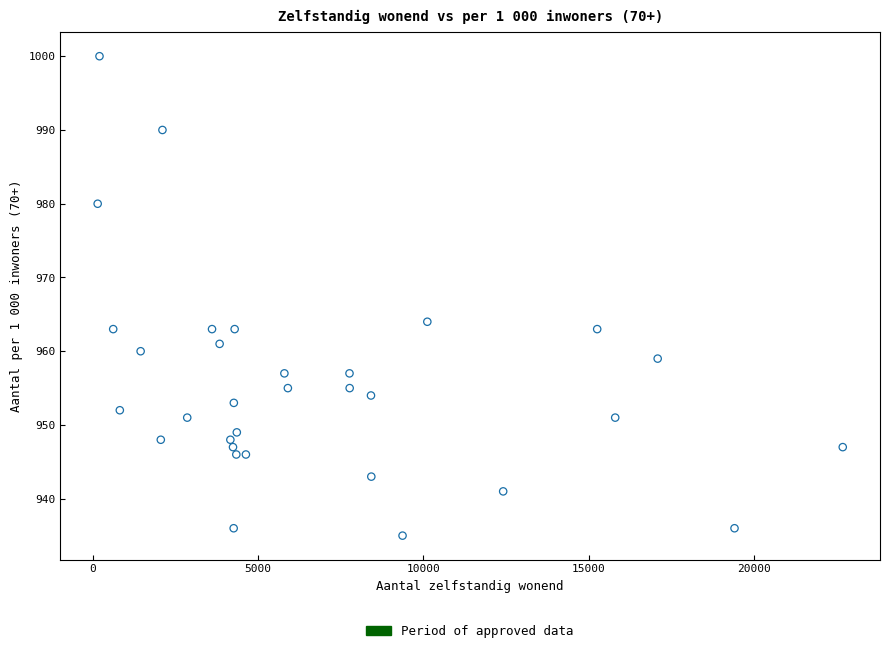

What Y value in the scatter plot is closest to 967?

964